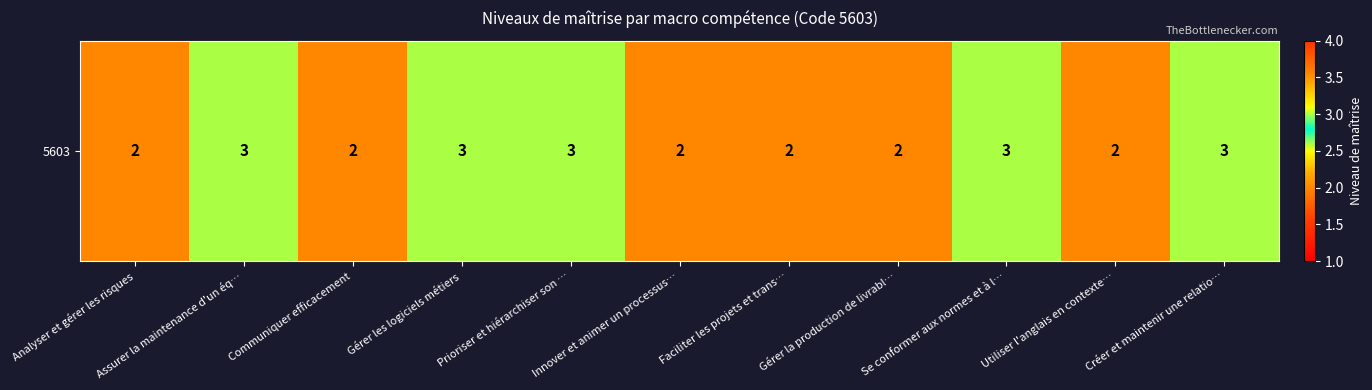

The value at Assurer la maintenance d'un éq… is 2. True or false?

False